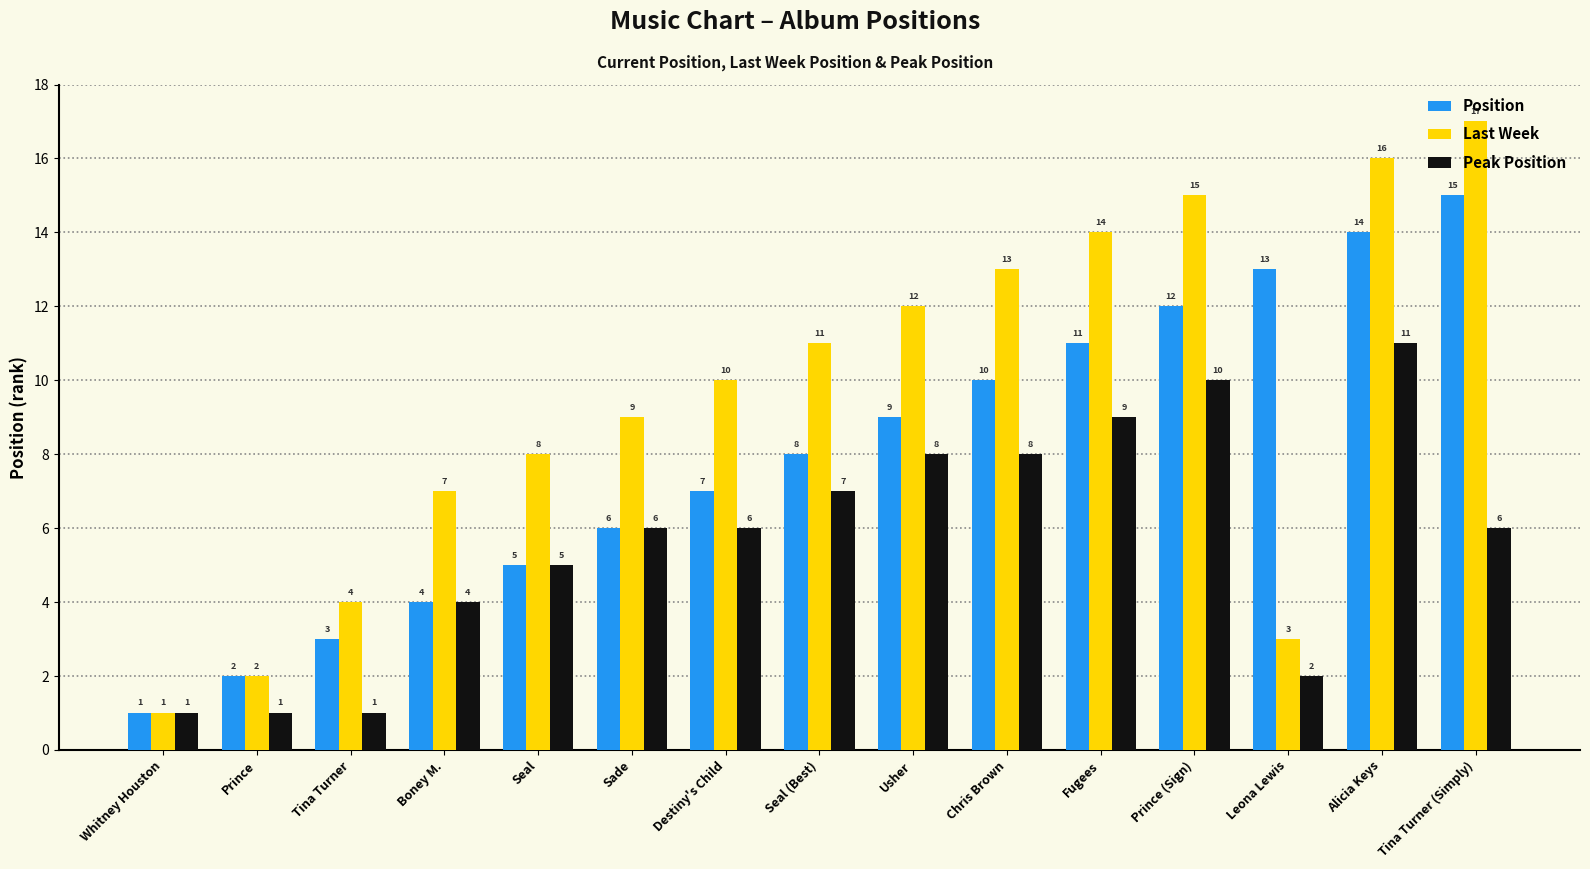

What is the label of the 3rd bar from the left?

Tina Turner